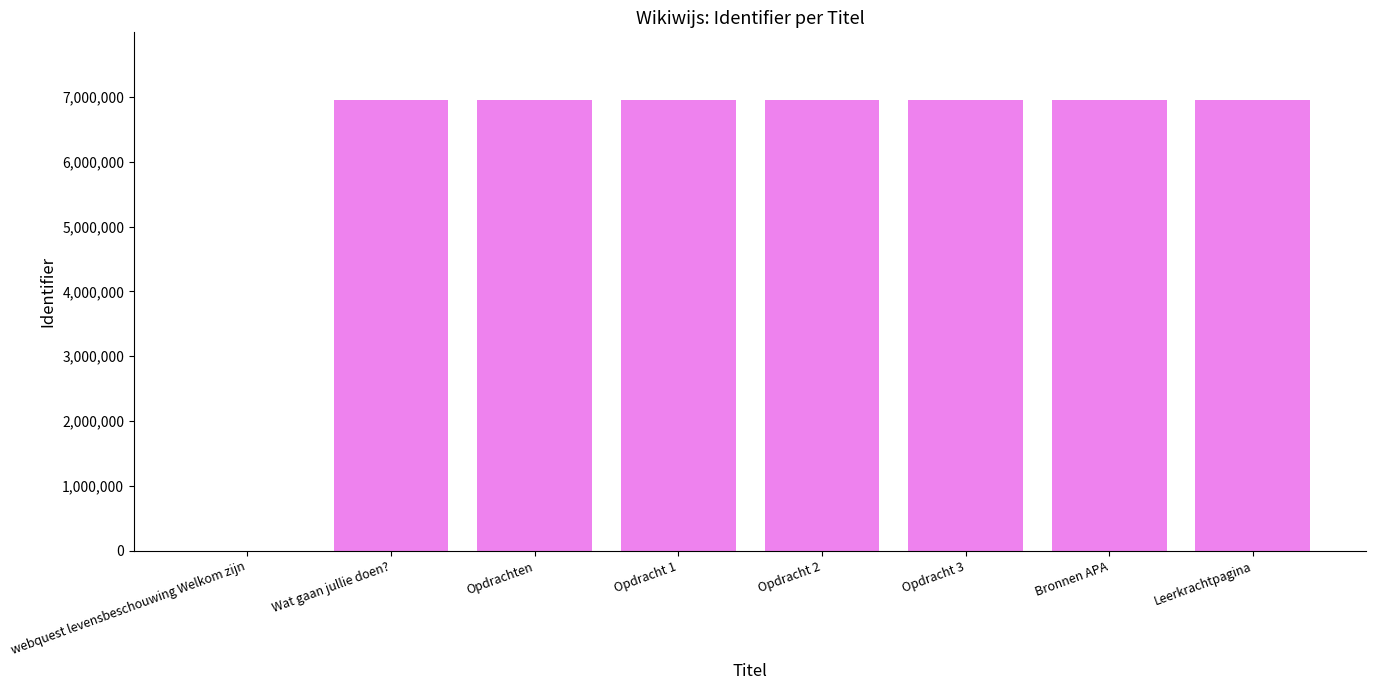

Does the chart contain stacked bars?

No